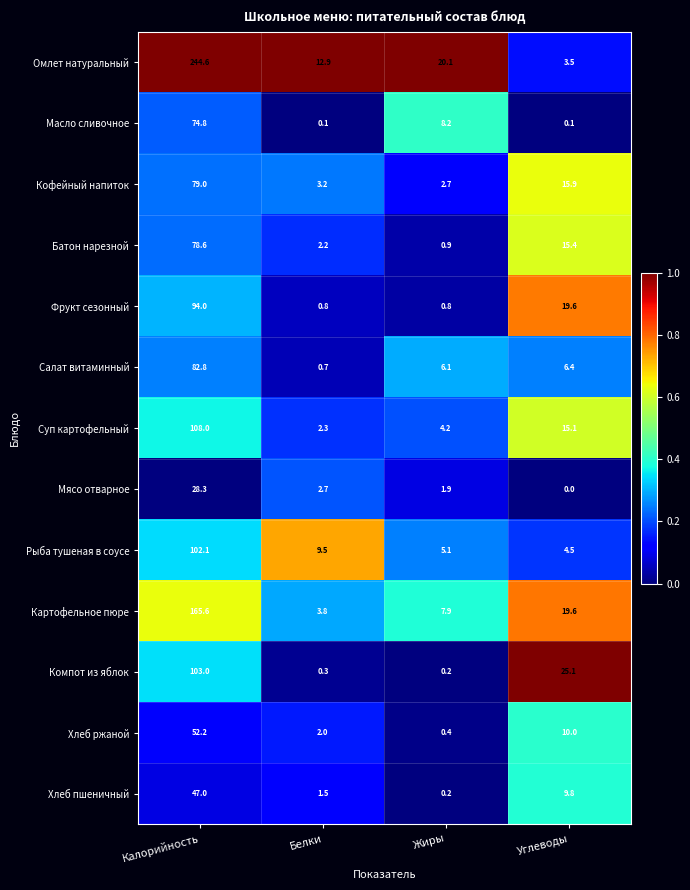

Which label corresponds to the smallest value in the chart?

Углеводы